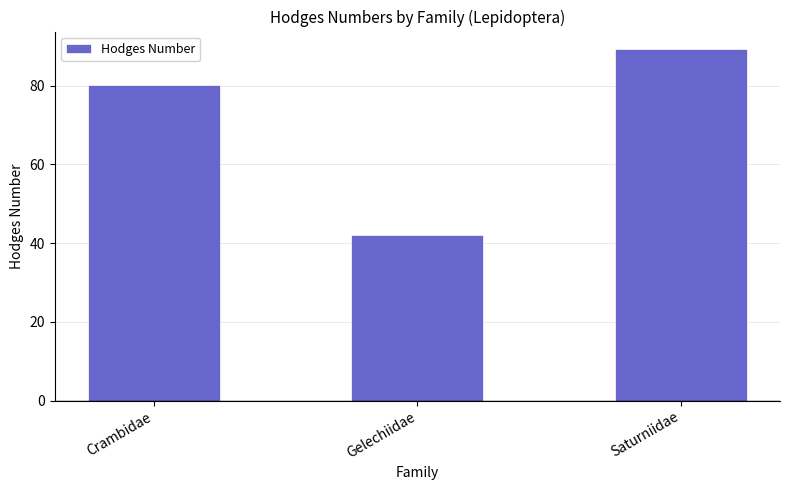

How many data points are above 80?

2